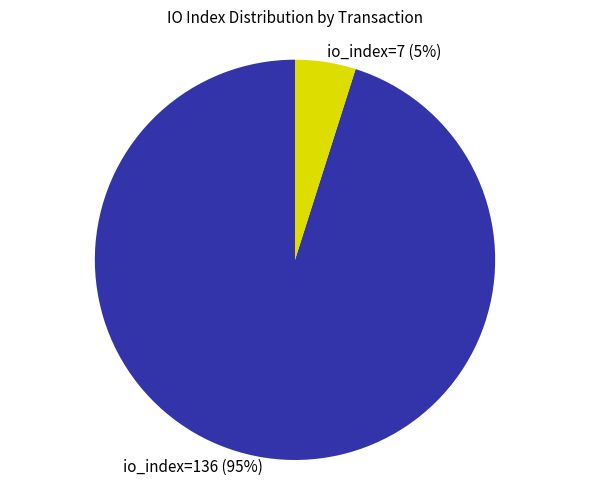

Count the number of slices in the pie.

2